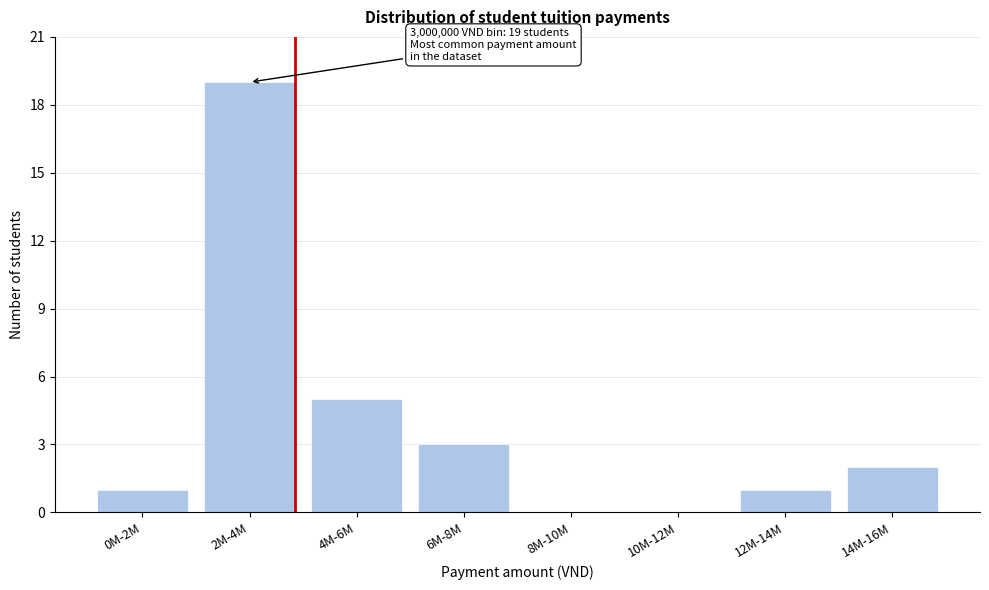

Reading left to right, list all the values displayed in this chart.

0M-2M=1	2M-4M=19	4M-6M=5	6M-8M=3	8M-10M=0	10M-12M=0	12M-14M=1	14M-16M=2